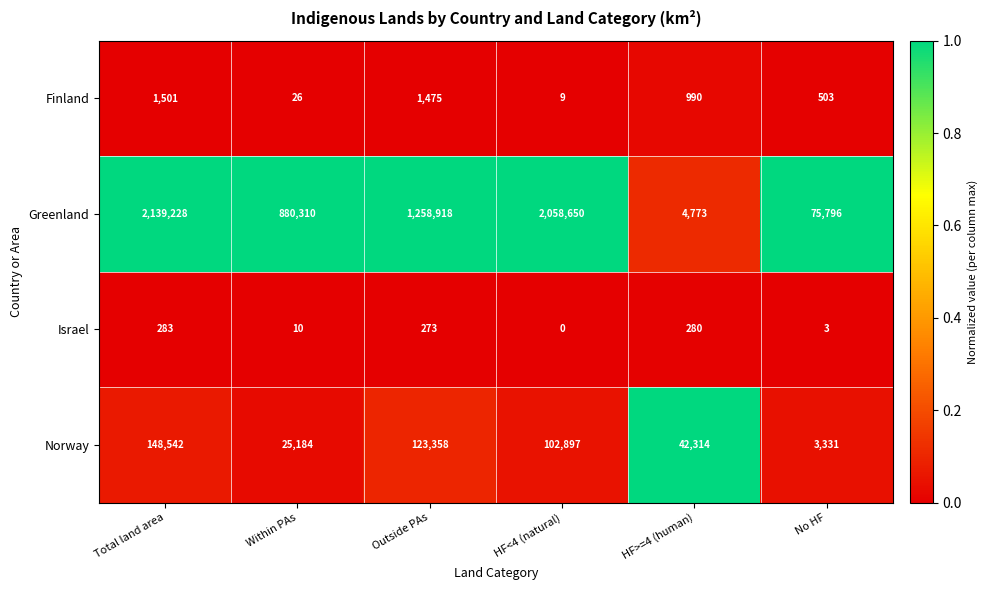

Which series has the largest total across all categories?

Greenland